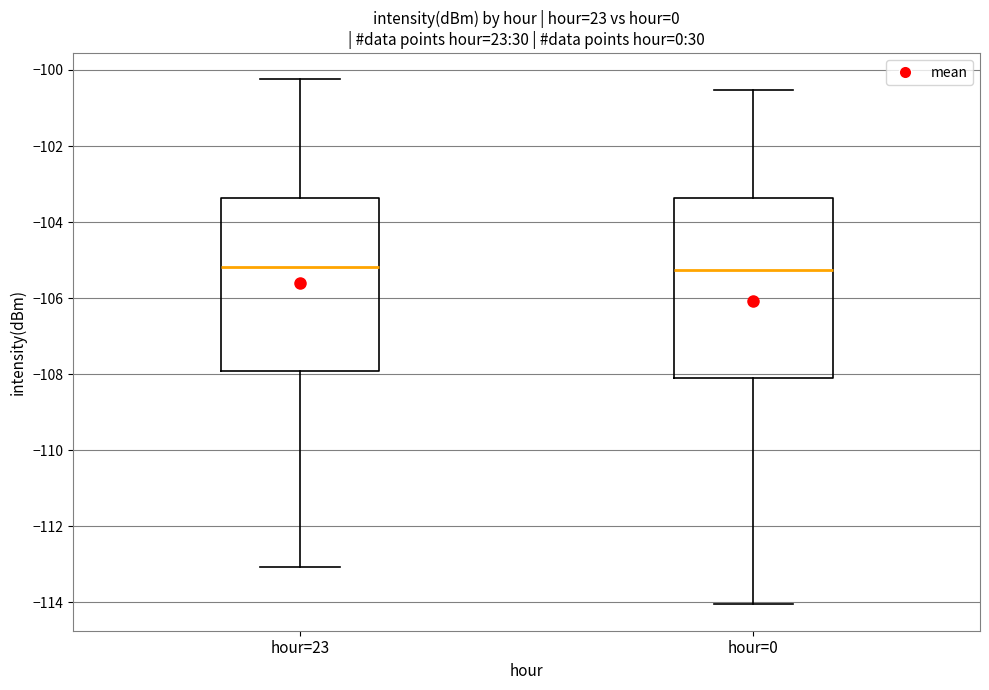

Reading left to right, transcribe this box plot: for each box, give where its median line is, the range the box spans, and where its two whiskers end, as read against the y-axis. The values are not printed on the chart, so give them approximately, as read against the axis.

hour=23: median -105.2, box -108.0 to -103.4, whiskers -113.0 to -100.2
hour=0: median -105.2, box -108.0 to -103.4, whiskers -114.0 to -100.6